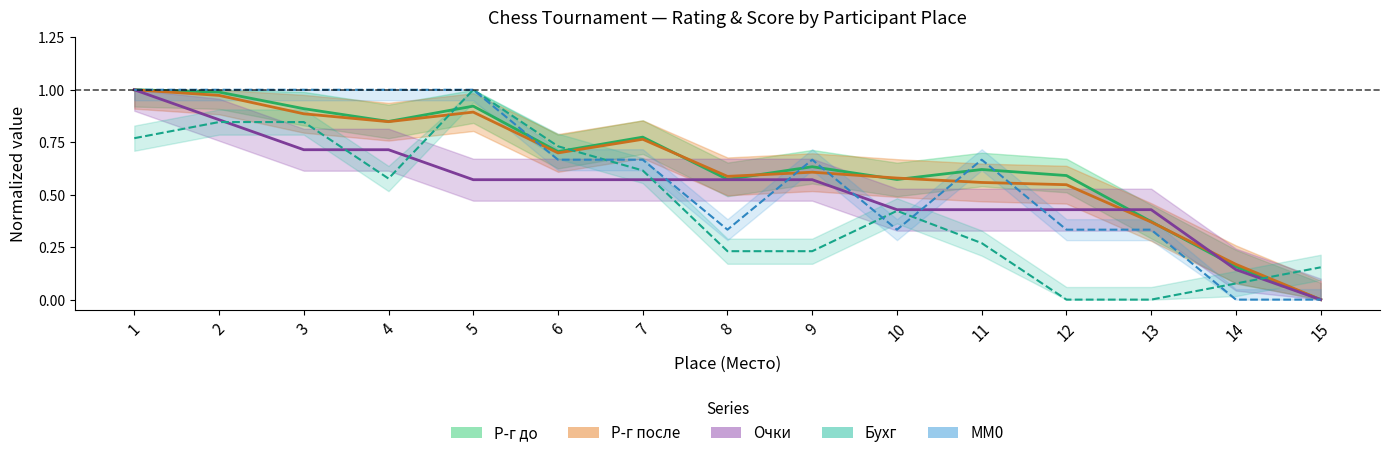

At which category does Р-г после reach its first local peak?

5